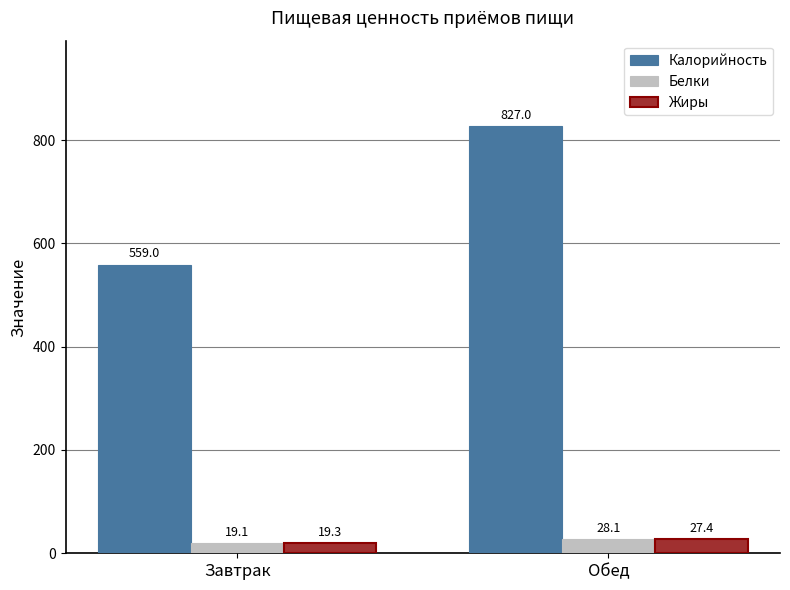

At which label does Белки reach its peak?

Обед